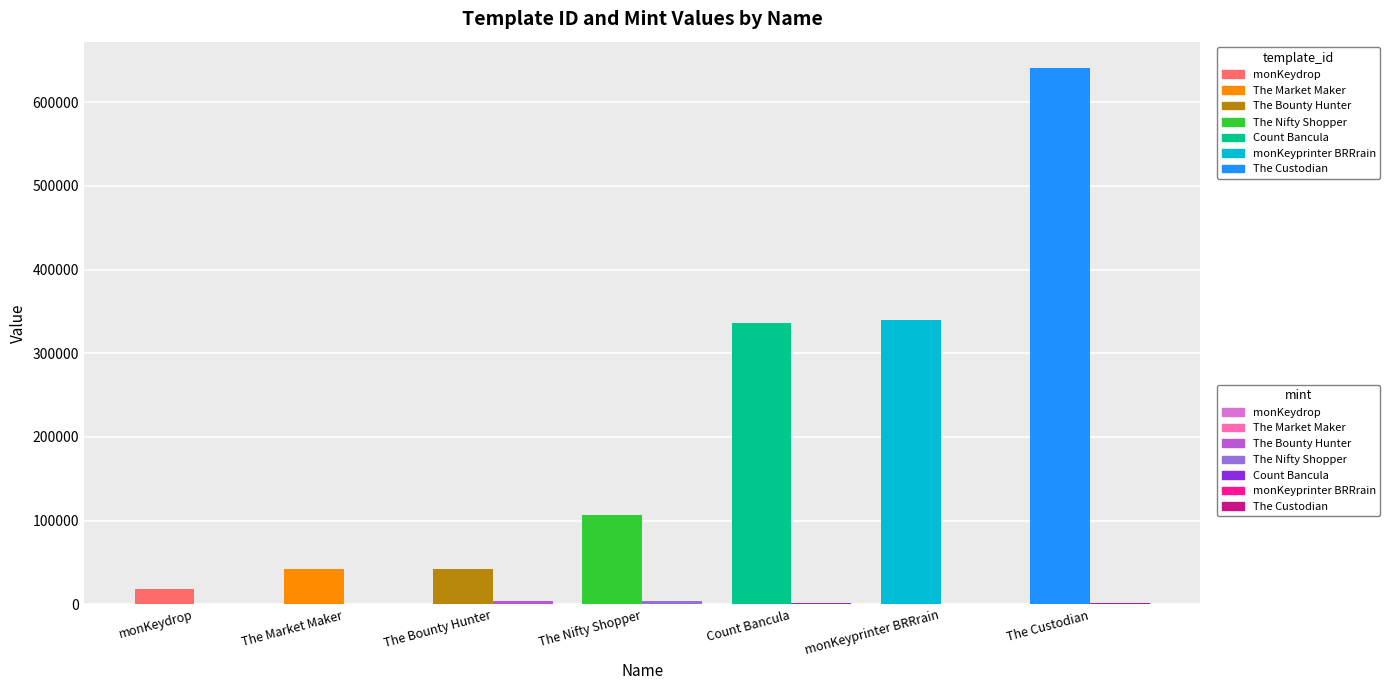

What position from the left is monKeydrop?

1